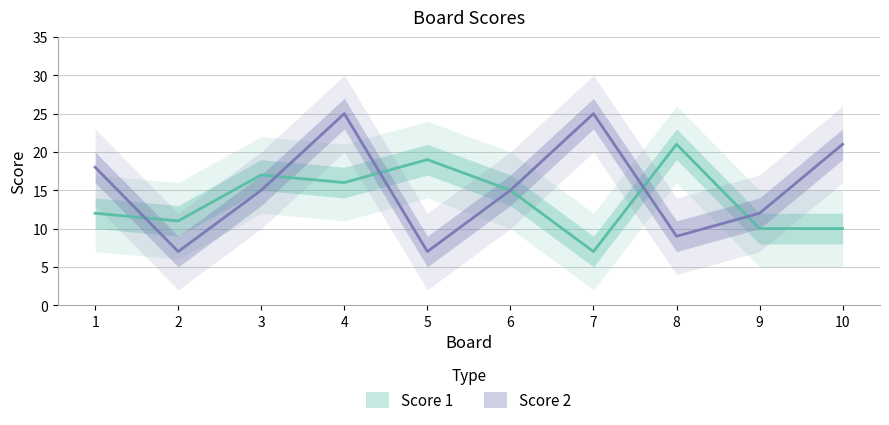

Reading left to right, list all the values displayed in this chart.

Score 1: 12	11	17	16	19	15	7	21	10	10
Score 2: 18	7	15	25	7	15	25	9	12	21